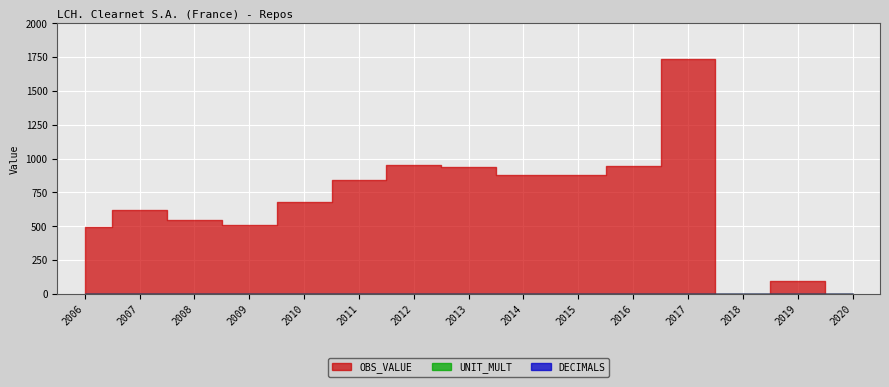

What is the value of the OBS_VALUE point at the 8th from the left?

936.1